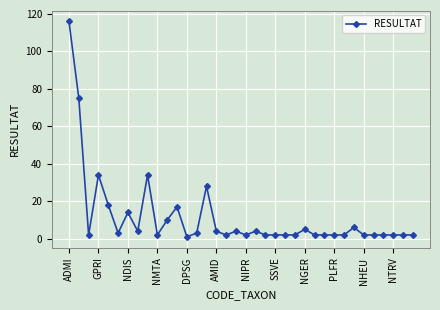

What is the greatest value displayed?

116